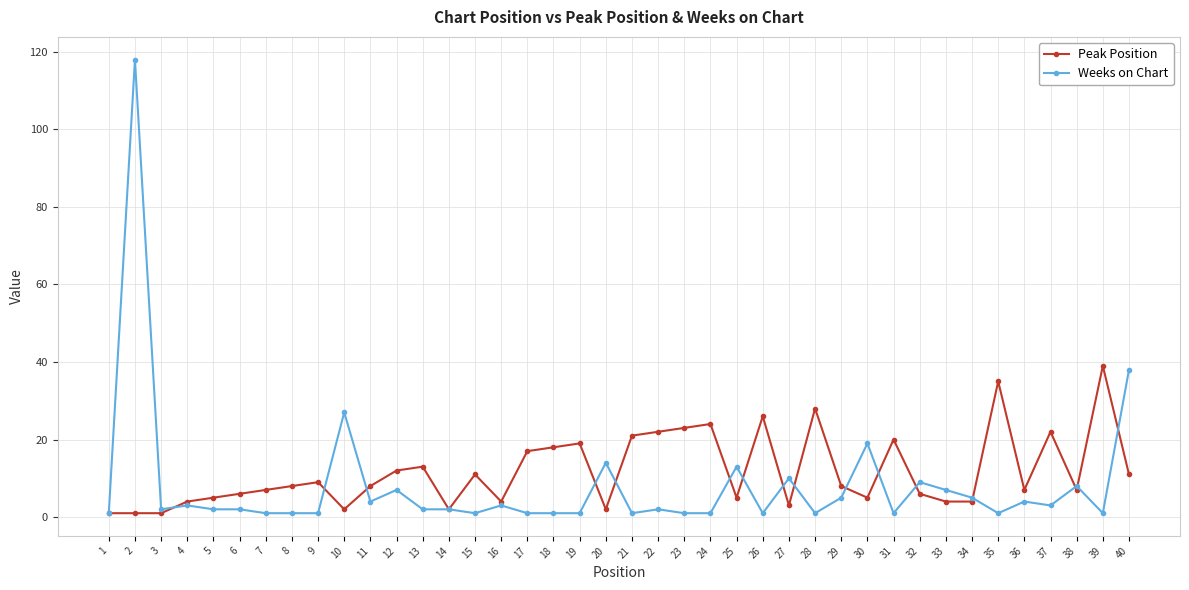

True or false: Weeks on Chart has more than 1 interior local peaks.

True